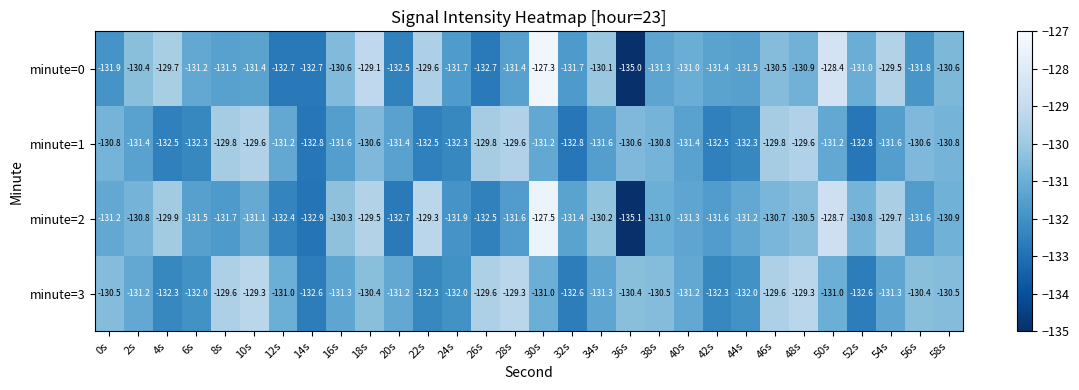

How many categories are shown in the chart?

30